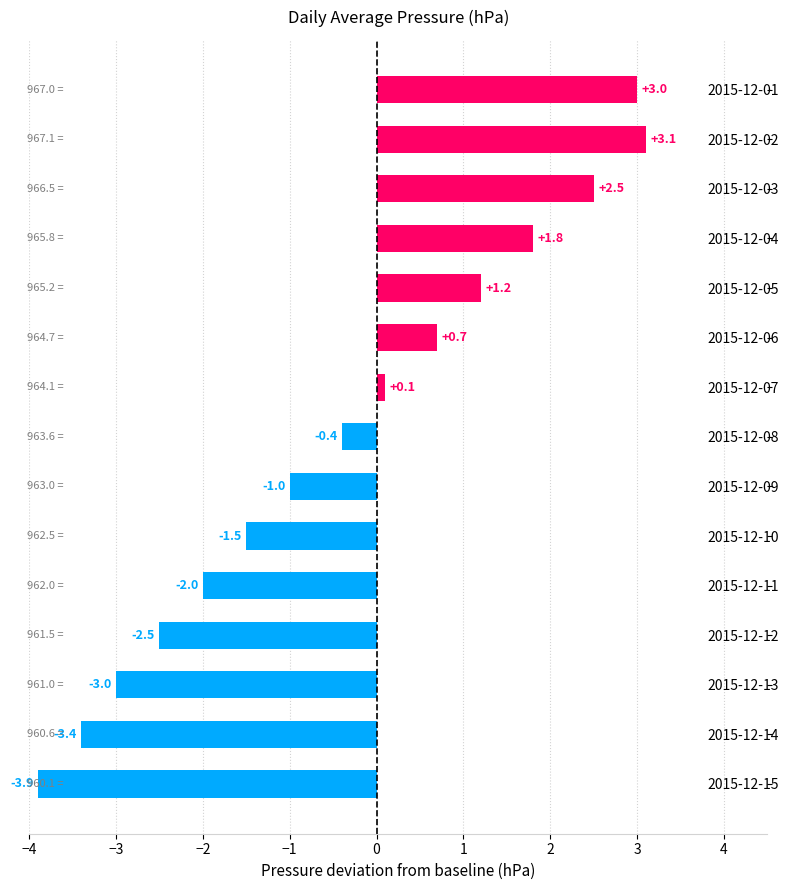

The value at 2015-12-15 is -1.2. True or false?

False